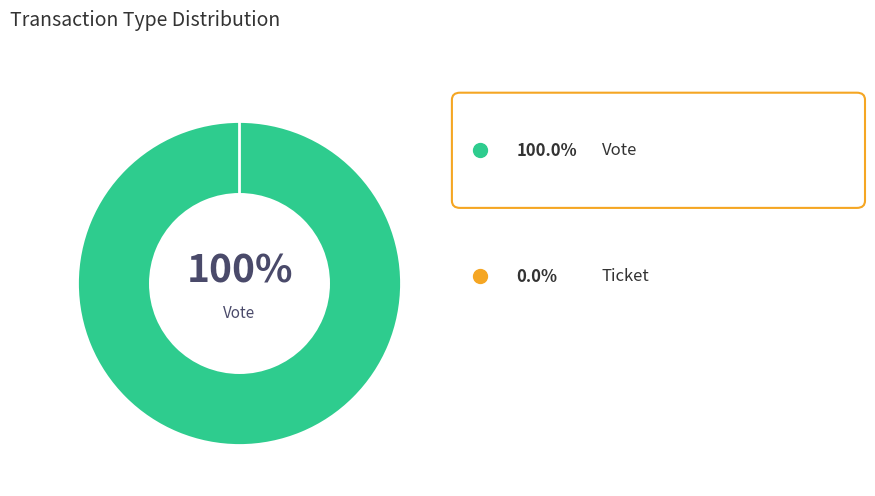

To the nearest percent, what is the difference between the Vote and Ticket slice percentages?

100%